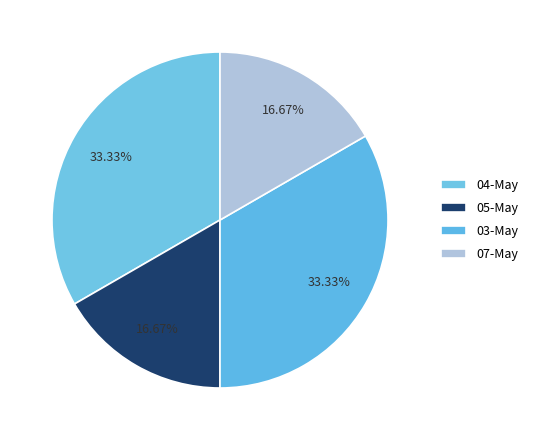

How many segments does this pie chart have?

4